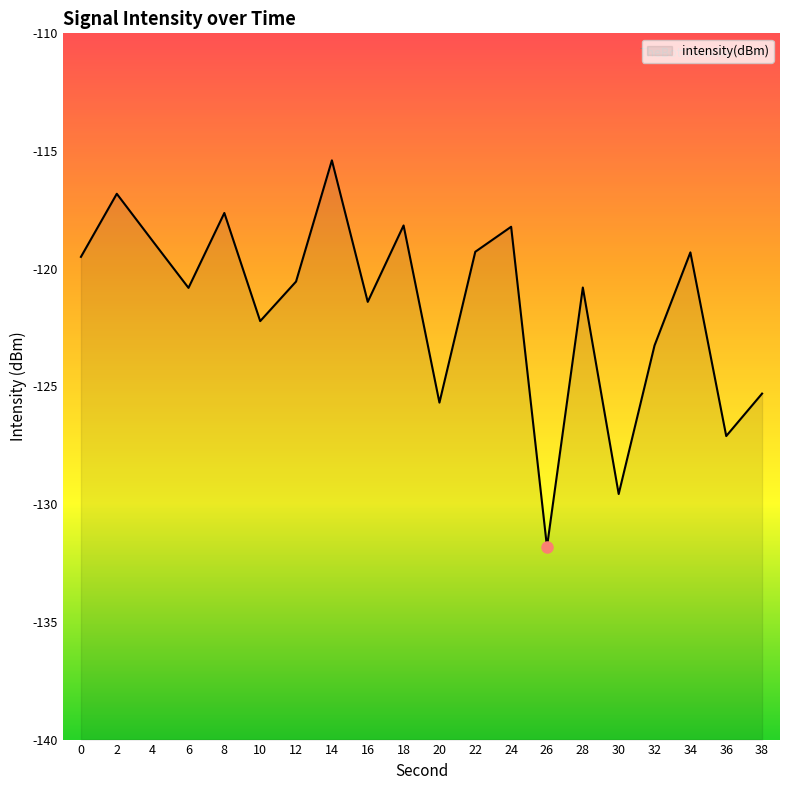

True or false: the data shows -35.6 at 32.

False